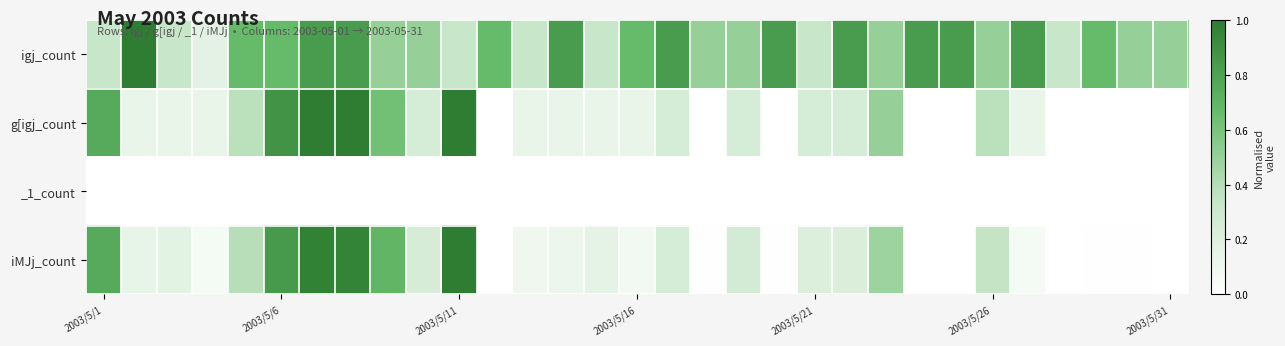

How many series are shown in this chart?

4